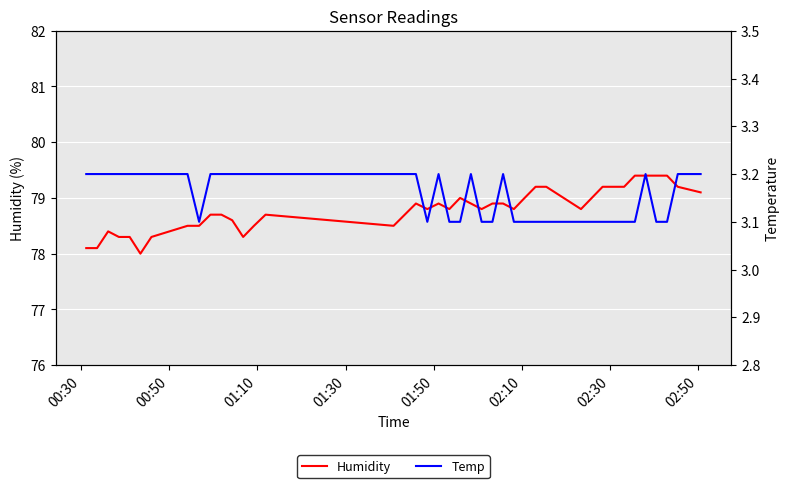

What is the maximum value for Humidity?

79.4